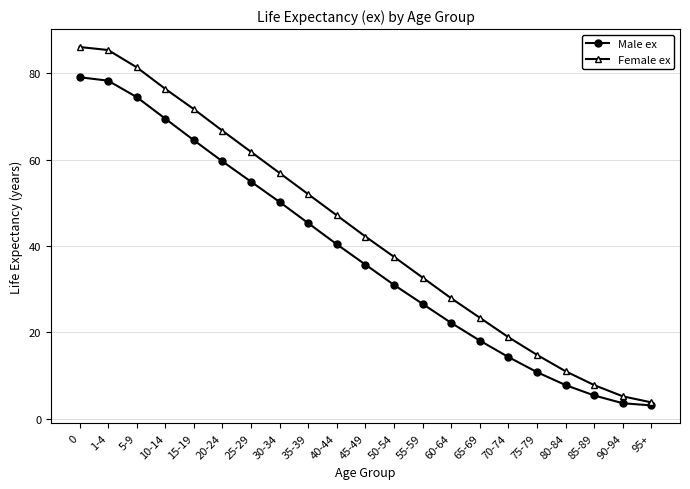

What are all the series names shown in the legend?

Male ex, Female ex